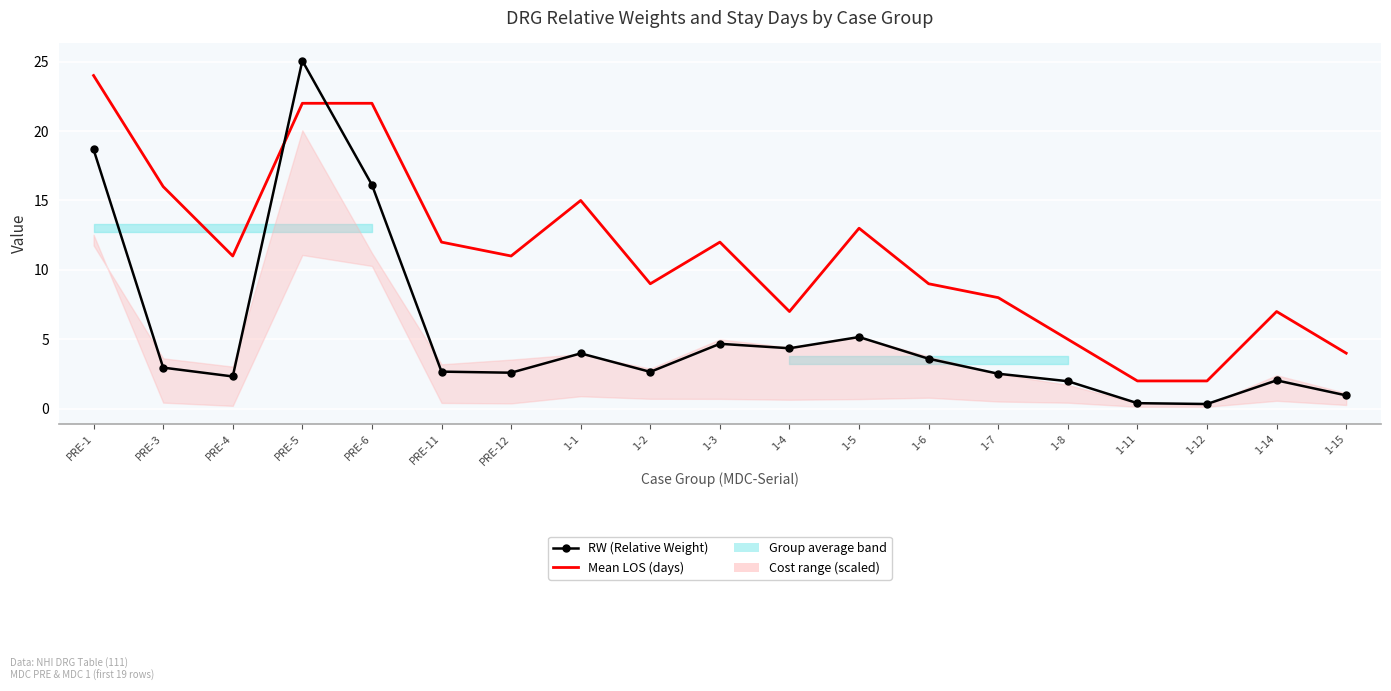

Which series changed the most between 1-12 and 1-15?

Mean LOS (days)